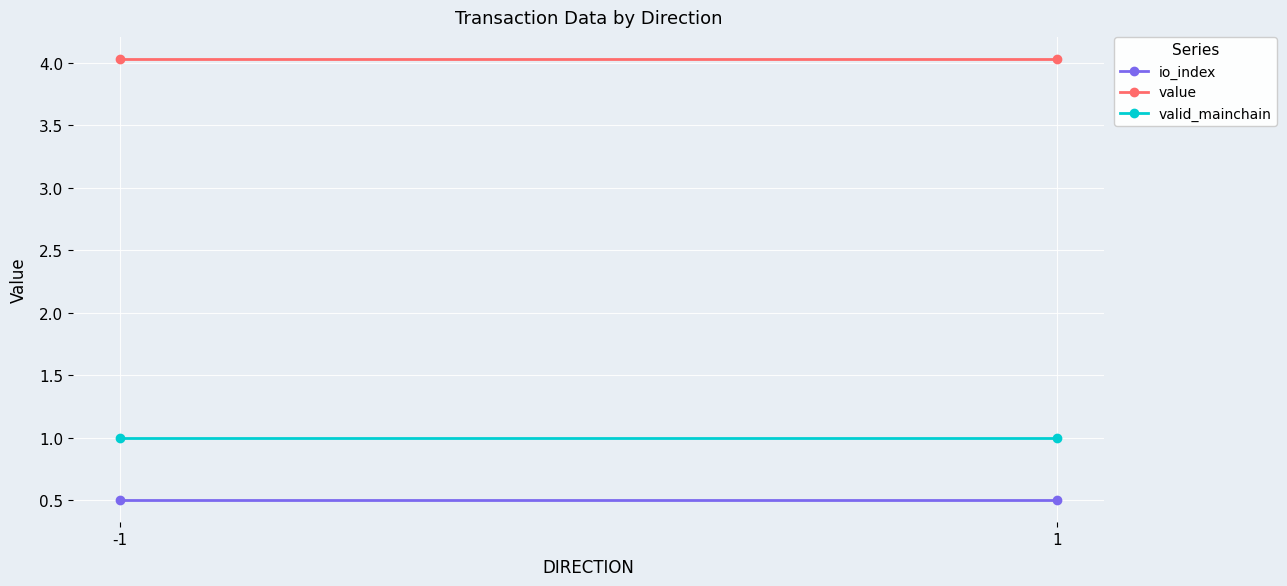

At which label is io_index closest to 0?

-1